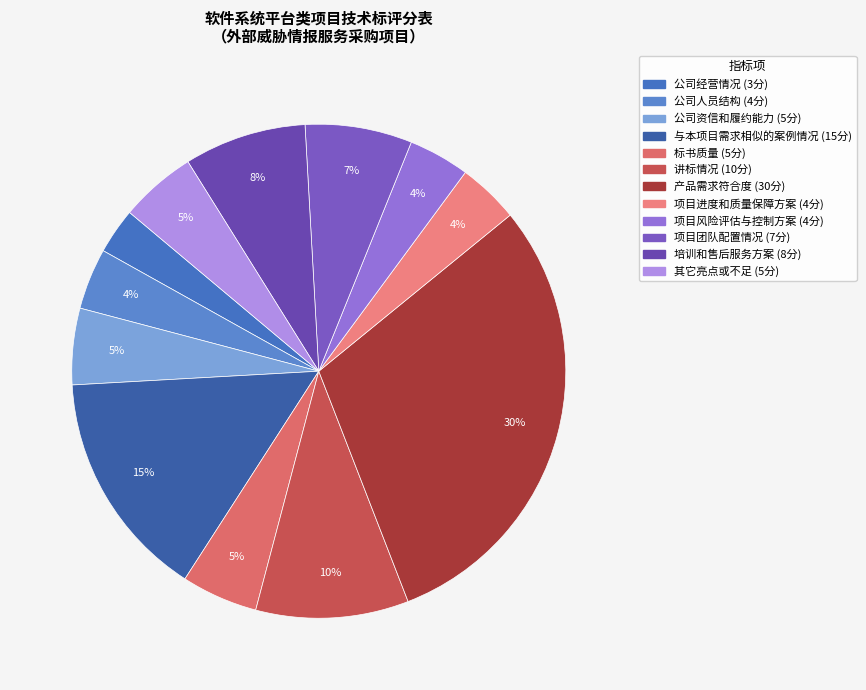

How many segments does this pie chart have?

12